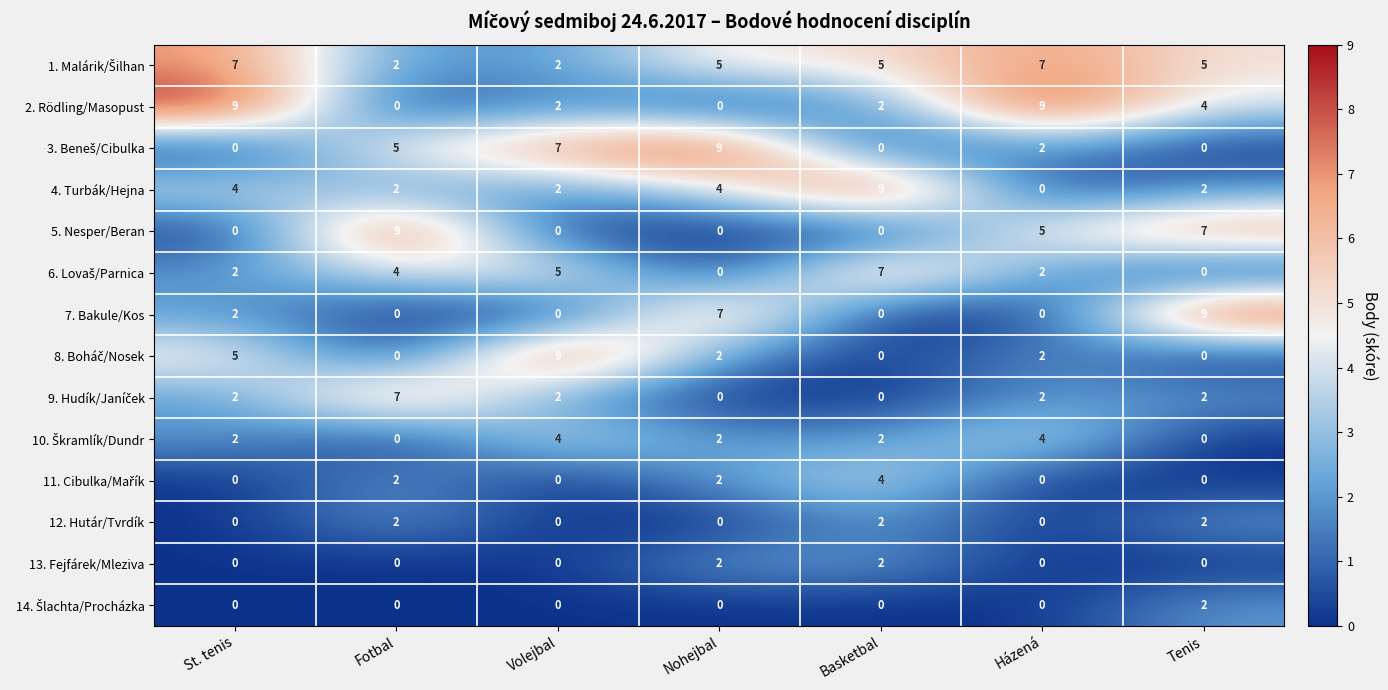

Between Fotbal and Nohejbal, which series saw the biggest shift?

5. Nesper/Beran